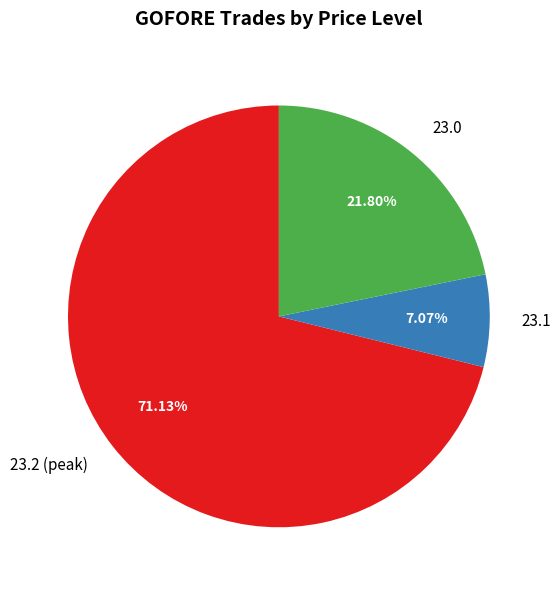

What is the majority slice?

23.2 (peak)